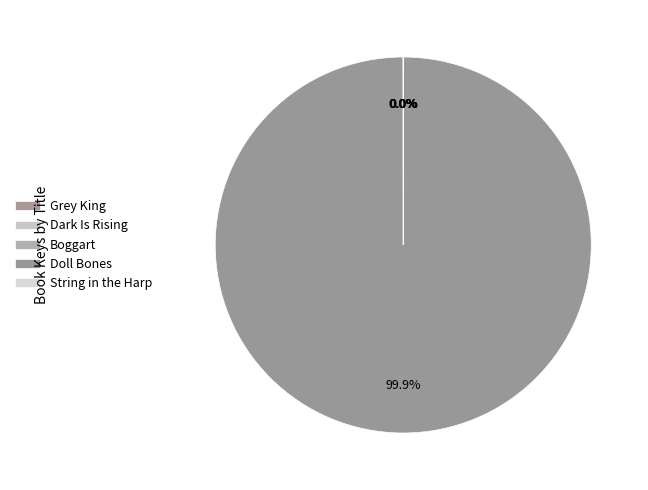

To the nearest percent, what is the difference between the largest and smallest slice percentages?

100%